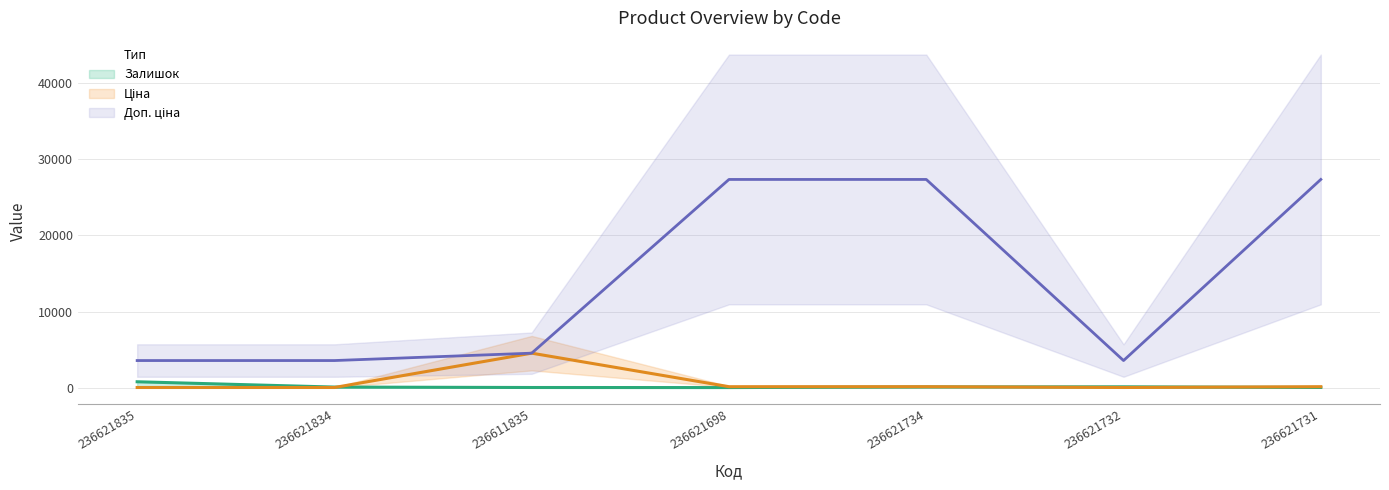

Reading right to left, list all the values displayed in this chart.

Залишок: 19.0	106.0	87.0	6.0	15.0	71.0	769.0
Ціна: 121.6	15.8	121.6	121.6	4528.2	15.8	15.8
Доп. ціна: 27357.8	3557.0	27357.8	27357.8	4528.0	3557.0	3557.0